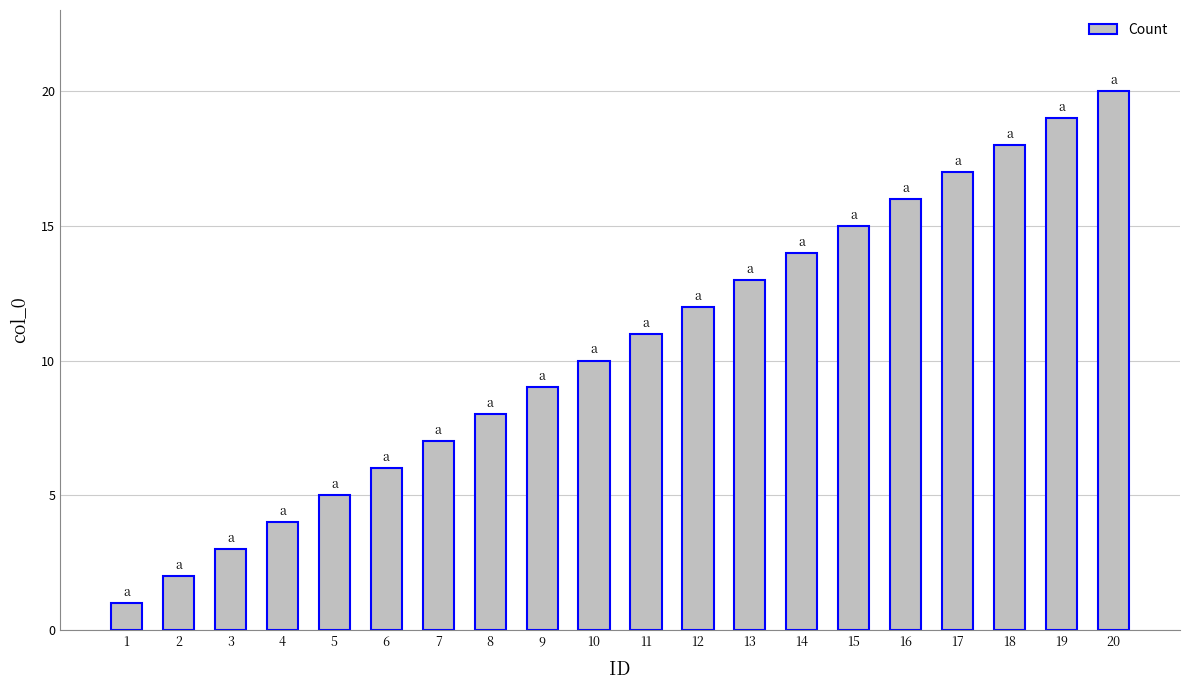

Approximately how many times larger is the value at 4 compared to 15?

0.3